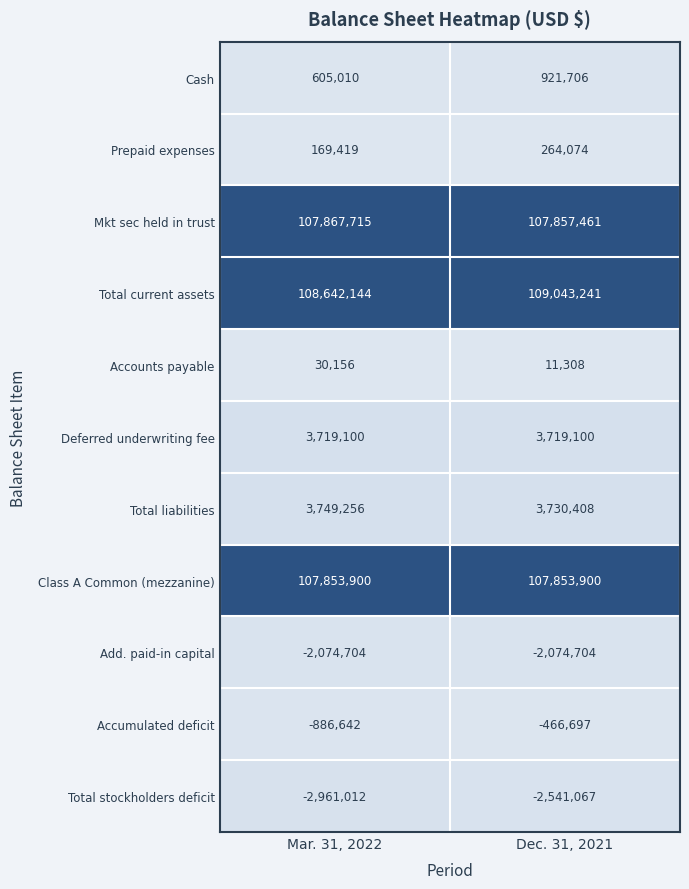

Reading left to right, list all the values displayed in this chart.

Cash: Mar. 31, 2022=605010	Dec. 31, 2021=921706
Prepaid expenses: Mar. 31, 2022=169419	Dec. 31, 2021=264074
Mkt sec held in trust: Mar. 31, 2022=107867715	Dec. 31, 2021=107857461
Total current assets: Mar. 31, 2022=108642144	Dec. 31, 2021=109043241
Accounts payable: Mar. 31, 2022=30156	Dec. 31, 2021=11308
Deferred underwriting fee: Mar. 31, 2022=3719100	Dec. 31, 2021=3719100
Total liabilities: Mar. 31, 2022=3749256	Dec. 31, 2021=3730408
Class A Common (mezzanine): Mar. 31, 2022=107853900	Dec. 31, 2021=107853900
Add. paid-in capital: Mar. 31, 2022=-2074704	Dec. 31, 2021=-2074704
Accumulated deficit: Mar. 31, 2022=-886642	Dec. 31, 2021=-466697
Total stockholders deficit: Mar. 31, 2022=-2961012	Dec. 31, 2021=-2541067